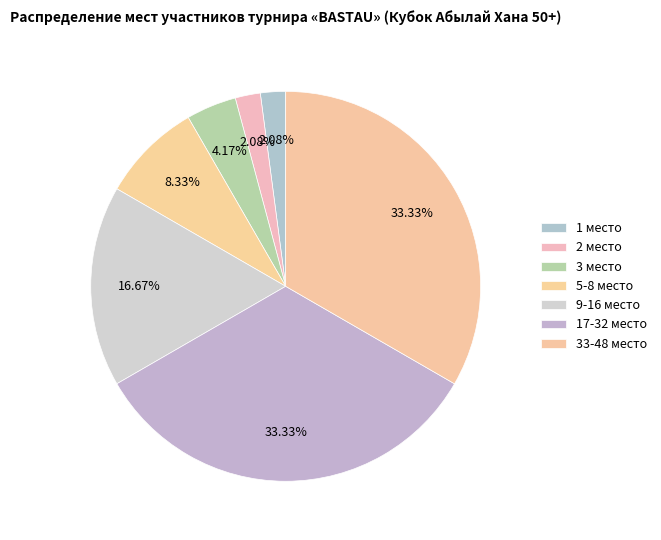

Rank the categories by value from highest to lowest.

17-32 место, 33-48 место, 9-16 место, 5-8 место, 3 место, 1 место, 2 место